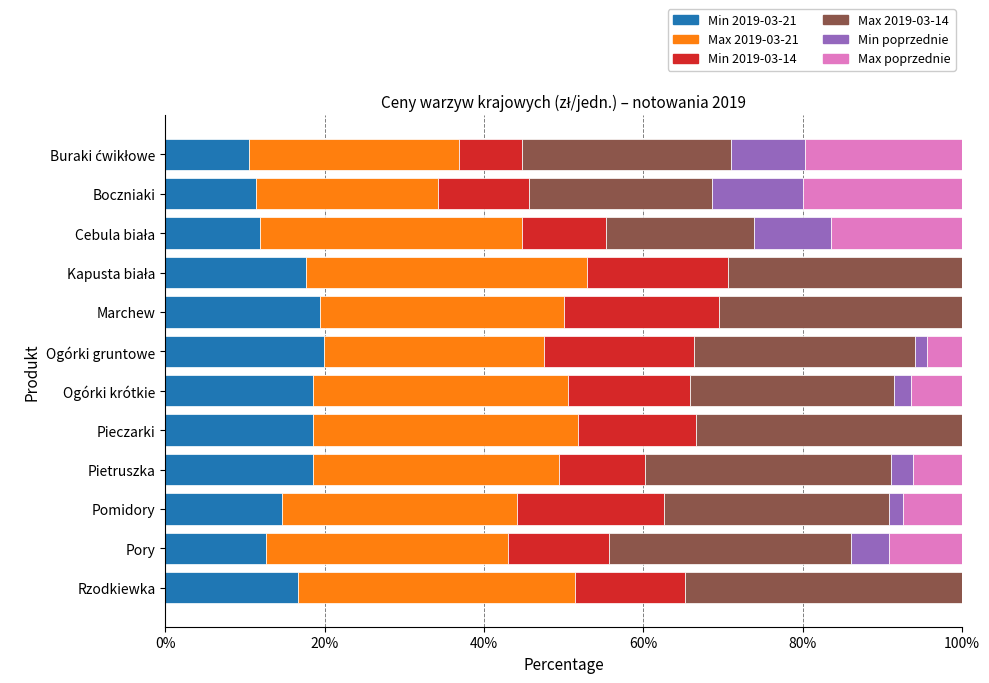

Reading left to right, extract all data points from this chart.

Min 2019-03-21: 10.5	11.4	11.9	17.6	19.4	19.9	18.6	18.5	18.5	14.7	12.7	16.7
Max 2019-03-21: 26.3	22.9	33.0	35.3	30.6	27.7	32.0	33.3	30.9	29.4	30.4	34.7
Min 2019-03-14: 7.9	11.4	10.5	17.6	19.4	18.8	15.4	14.8	10.8	18.4	12.7	13.9
Max 2019-03-14: 26.3	22.9	18.5	29.4	30.6	27.7	25.6	33.3	30.9	28.2	30.4	34.7
Min poprzednie: 9.2	11.4	9.7	0.0	0.0	1.5	2.1	0.0	2.8	1.8	4.8	0.0
Max poprzednie: 19.7	20.0	16.5	0.0	0.0	4.4	6.4	0.0	6.2	7.4	9.1	0.0